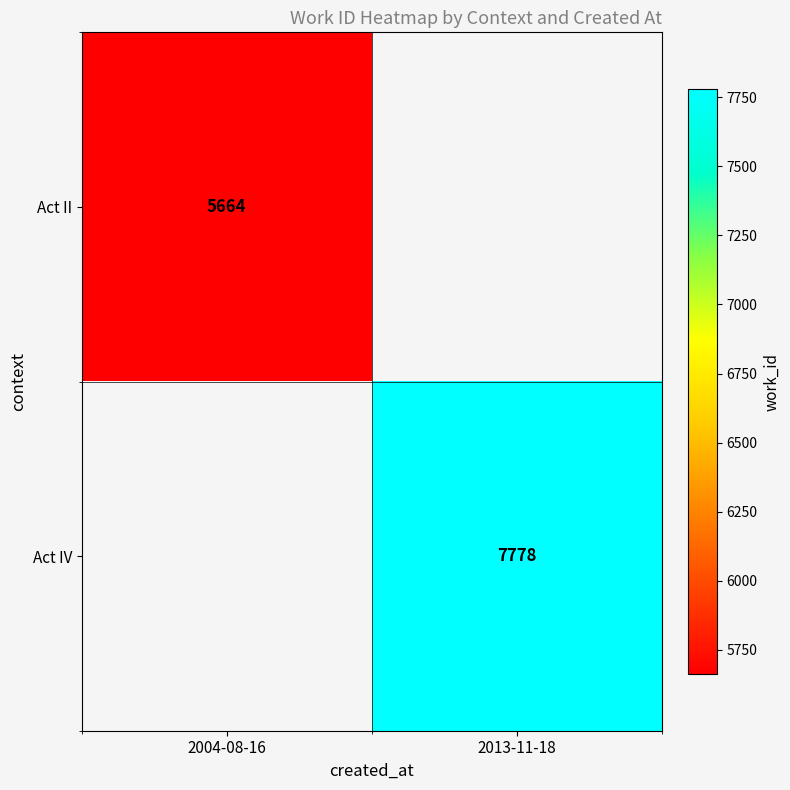

What is the difference between the highest and lowest values at 2004-08-16?

5664